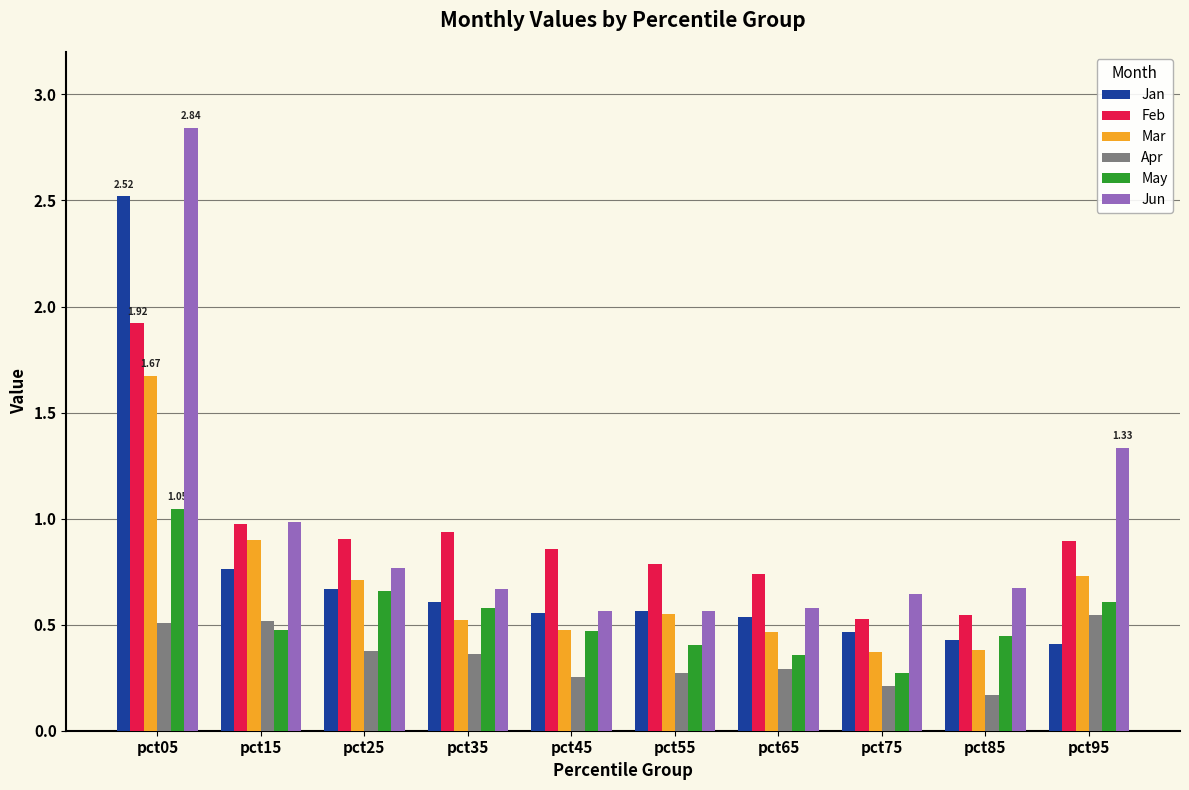

Is it true that Mar equals 0.9 at pct15?

True